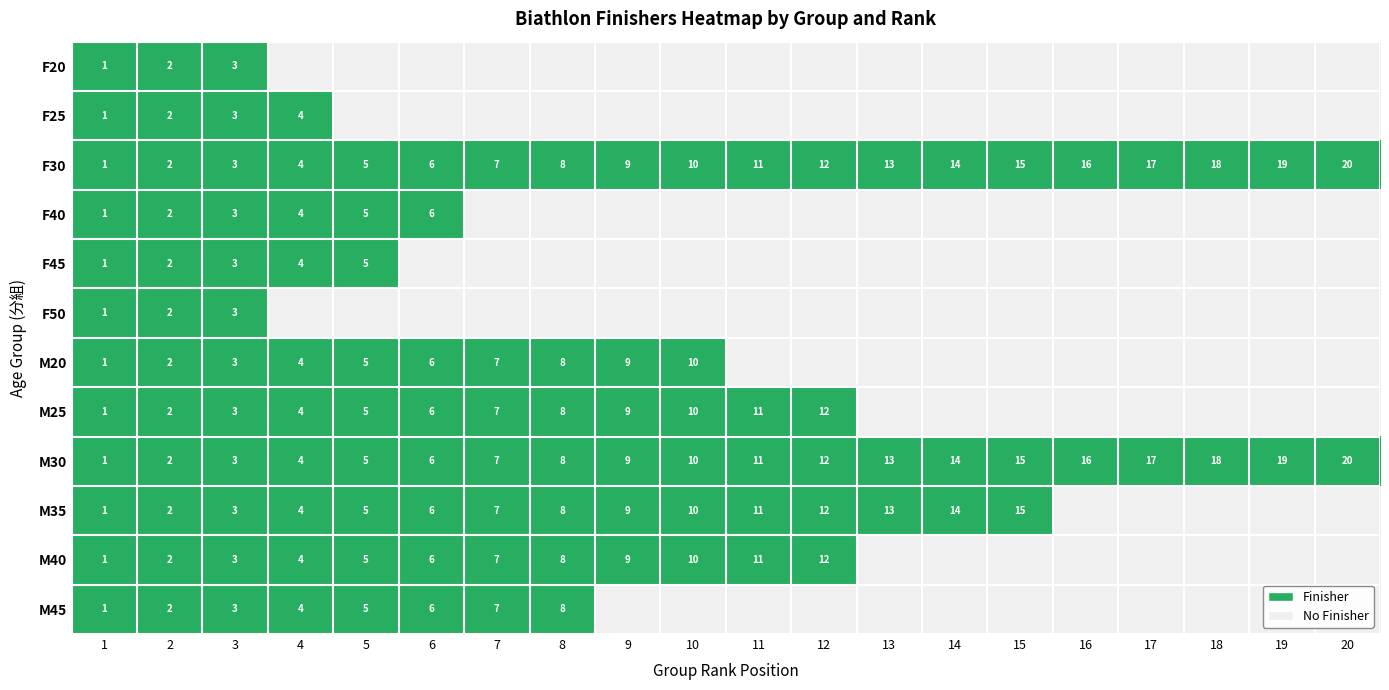

What is the sum of all F30 values?

210